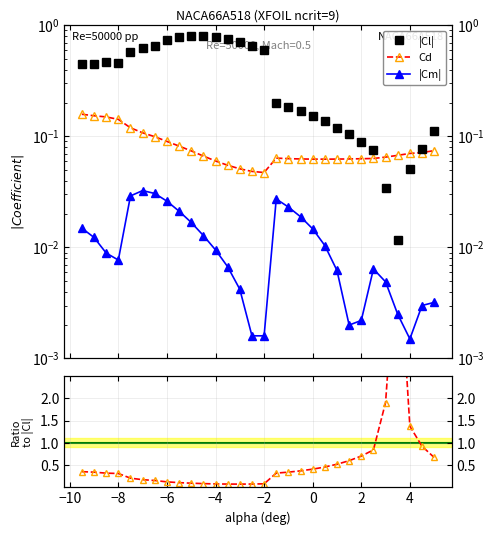

True or false: Cd and |Cm| cross at least once.

False